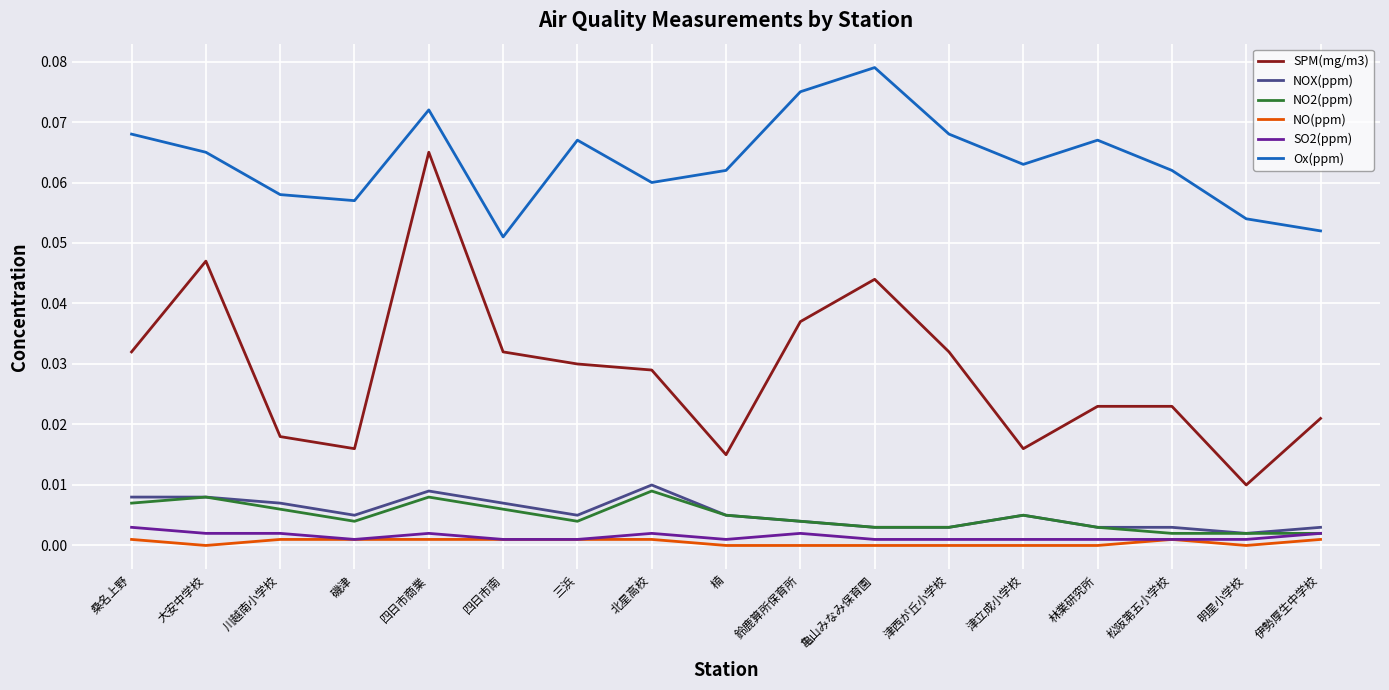

Which series has the largest total across all categories?

Ox(ppm)